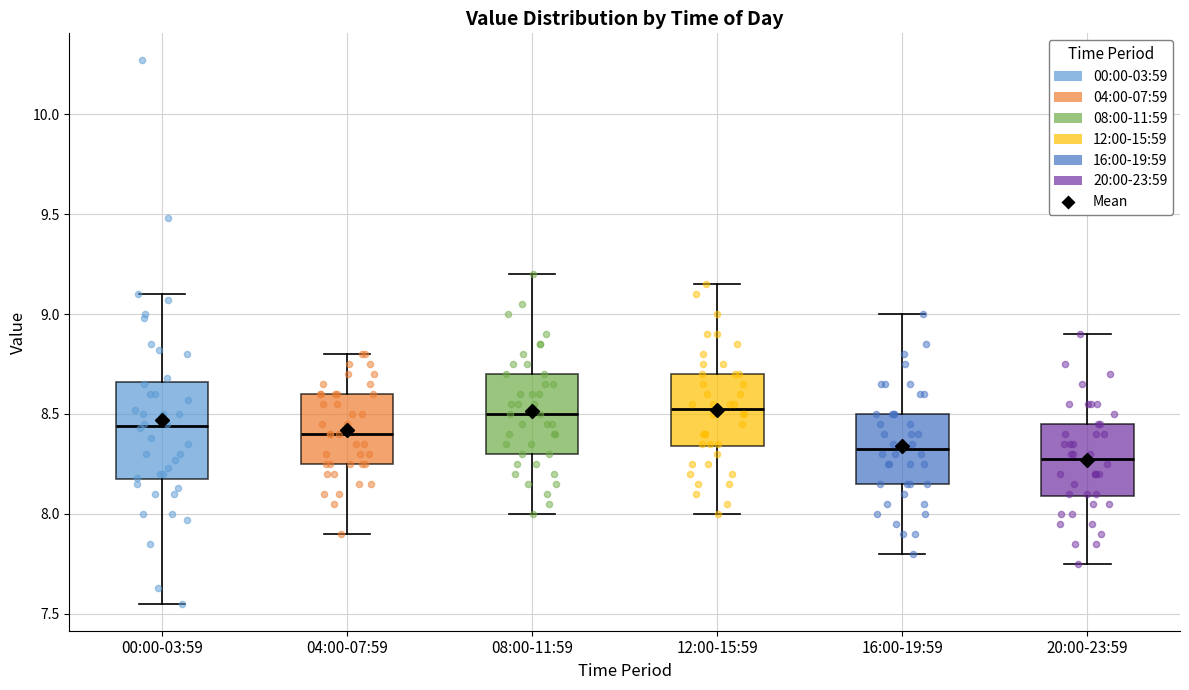

Where is the lower edge of the box for 16:00-19:59 on the y-axis? The values are not printed on the chart, so give them approximately, as read against the axis.

8.15